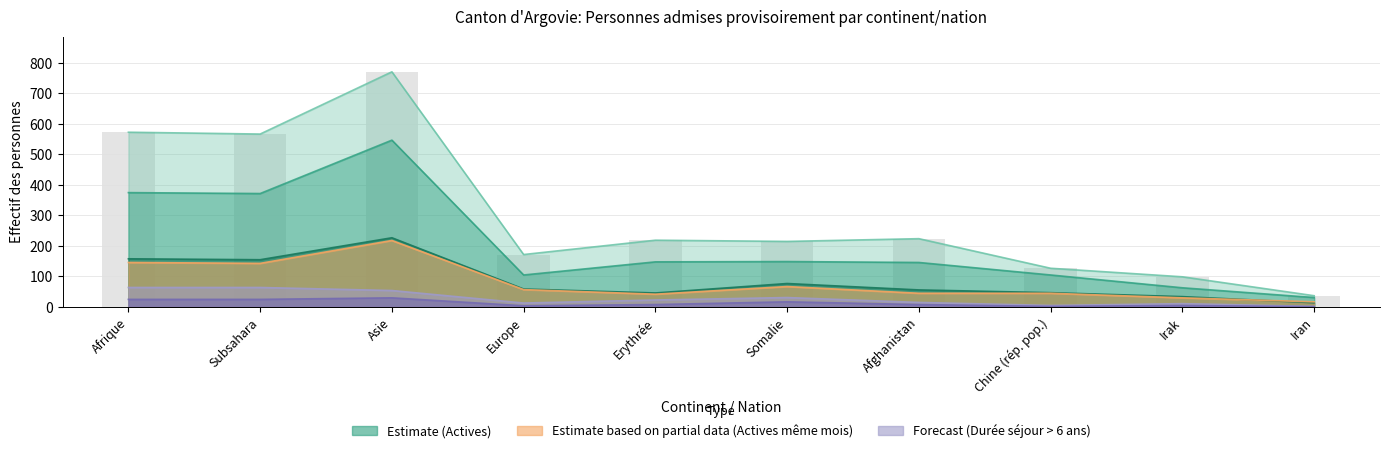

Where does the Durée séjour Total series first go above 23?

Afrique